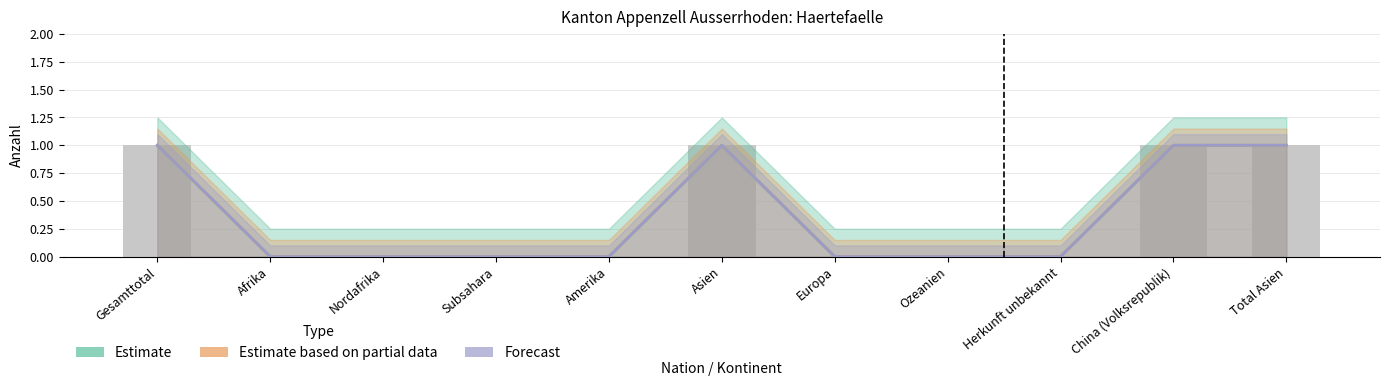

What position from the right is Total Asien?

1